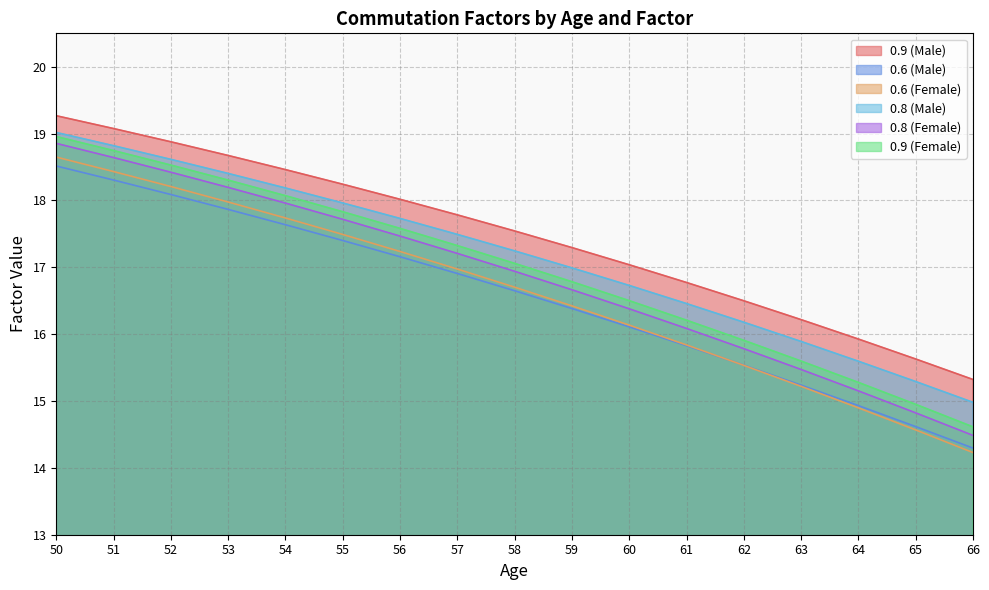

Does the chart display data point markers on the line(s)?

No